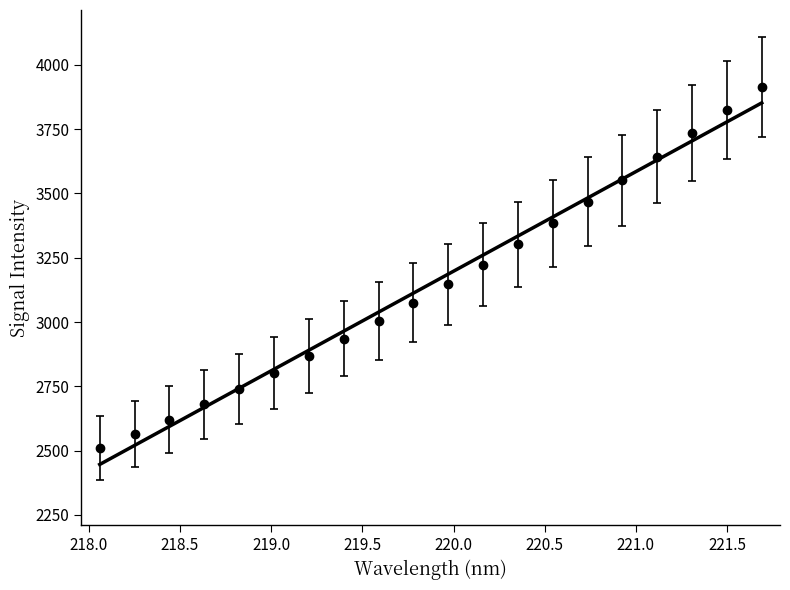

What is the maximum value shown in the chart?

3913.2